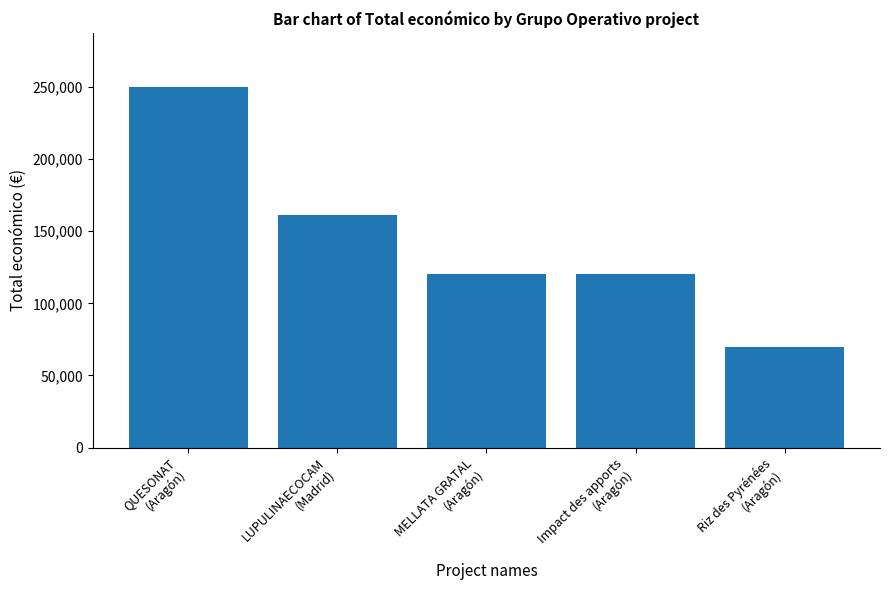

What is the difference between the second highest and minimum values?

91050